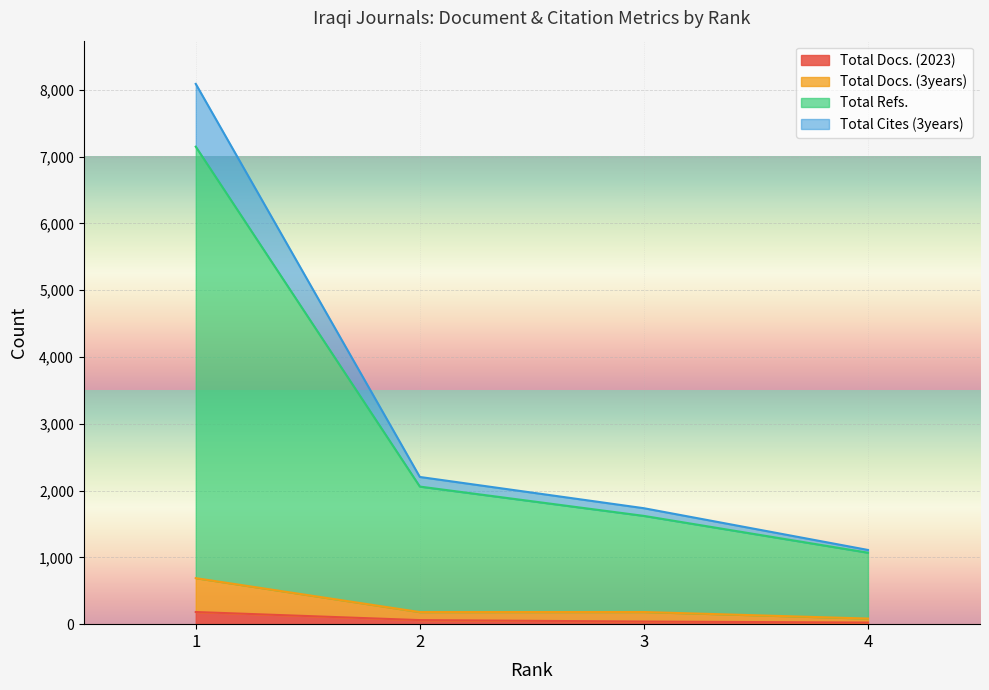

What is the value of the Total Docs. (2023) point at the 4th from the left?

24